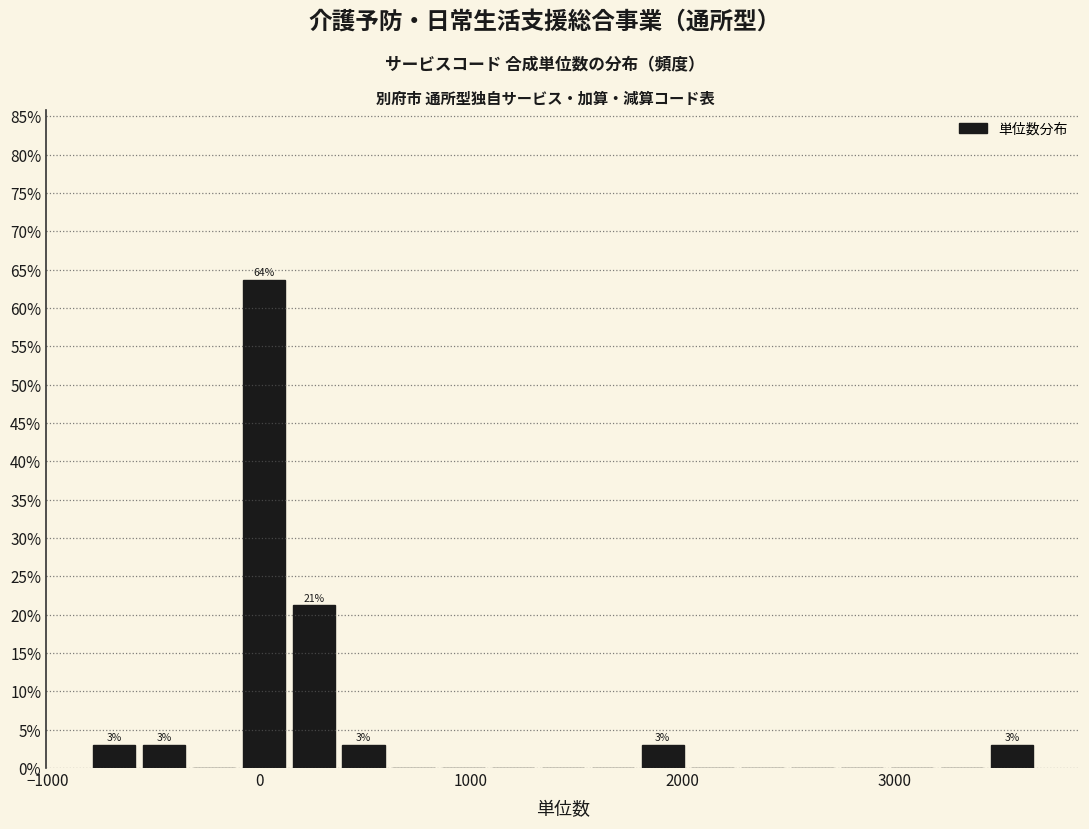

Read against the x-axis, roughly where is the centre of the tallest bar?

0